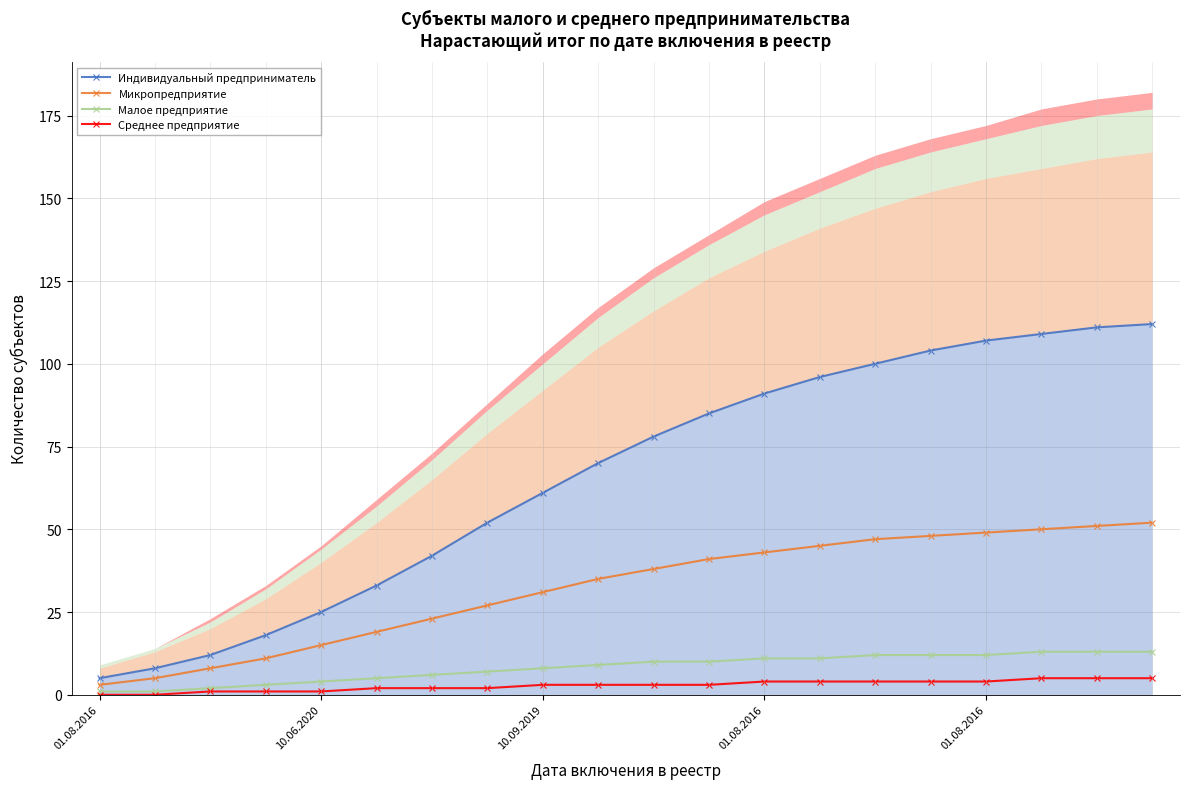

What is the difference between the highest and lowest values at 19?

107